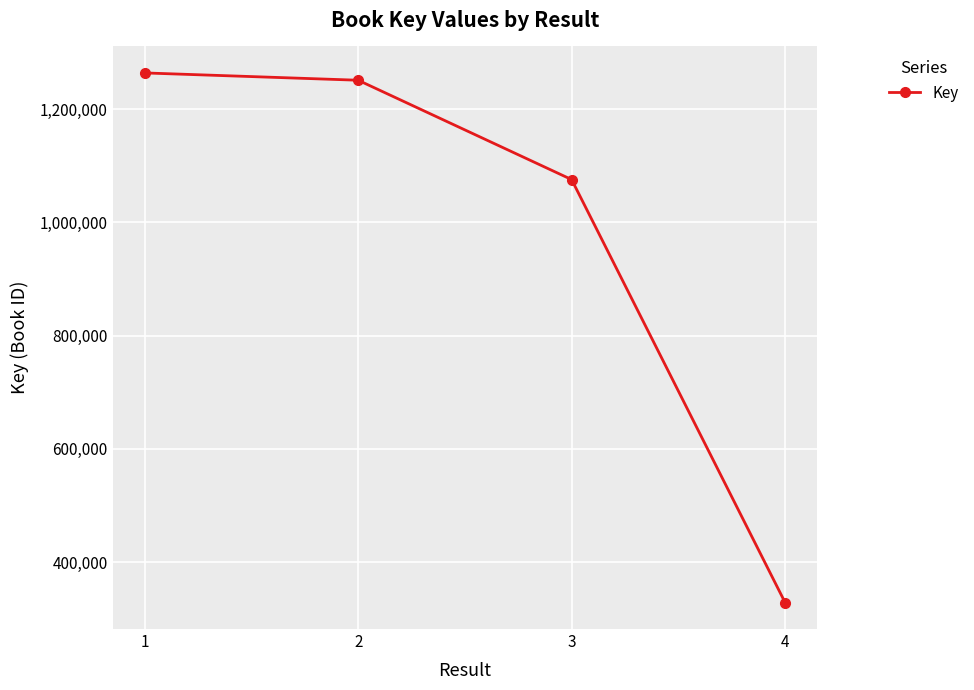

What is the greatest value displayed?

1264131